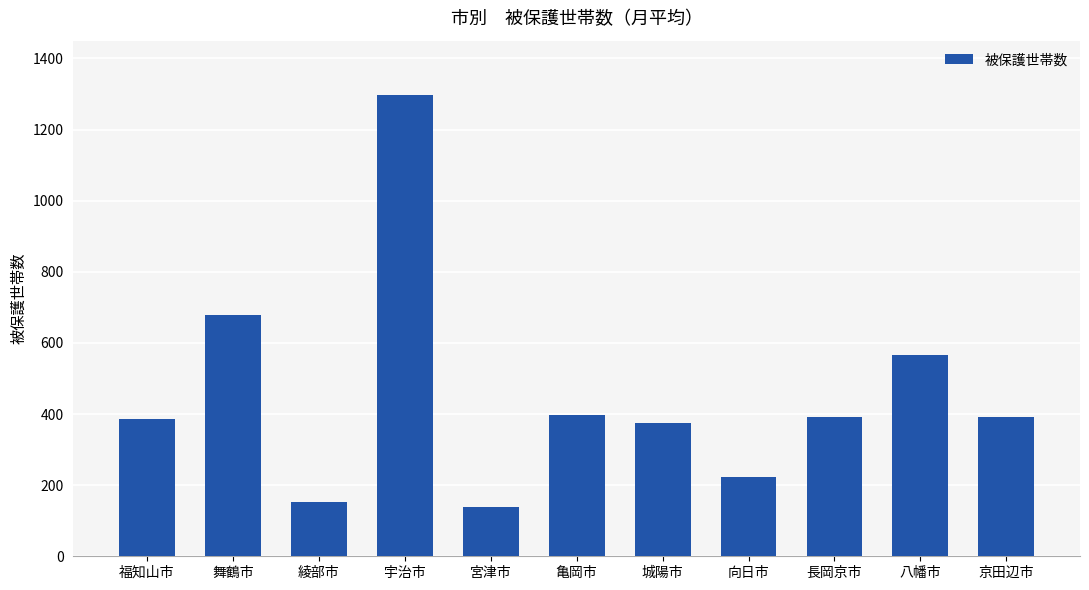

What is the change in value from 福知山市 to 綾部市?

-233